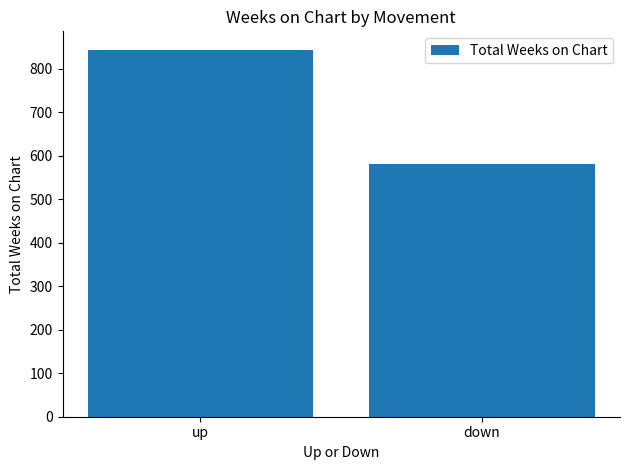

What is the change in value from up to down?

-264